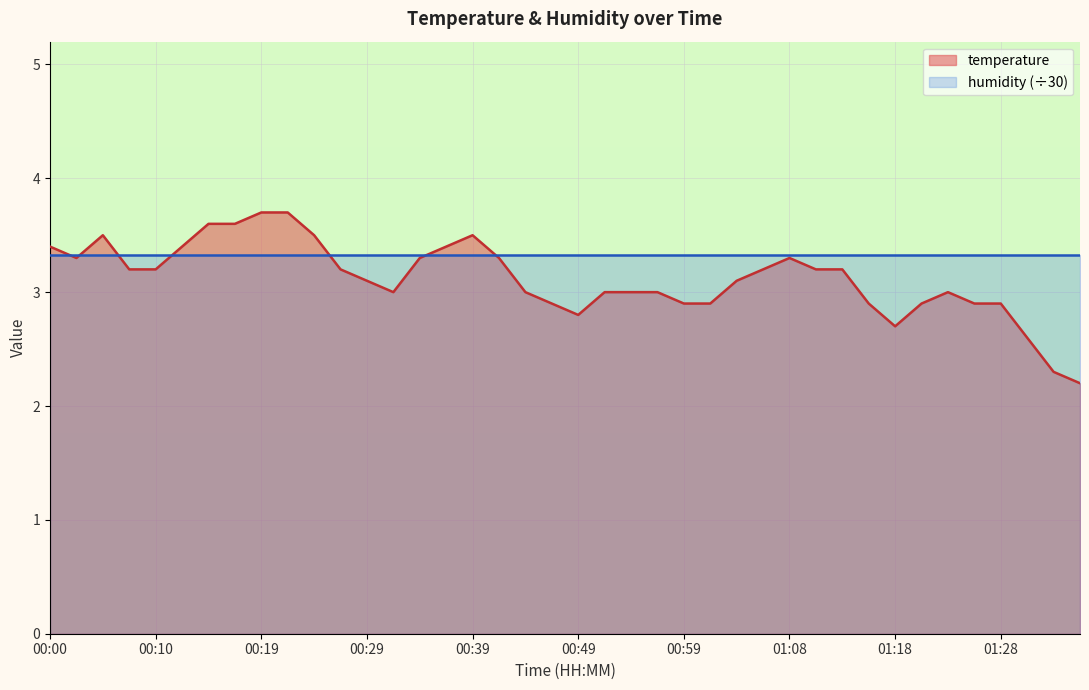

What is the maximum value shown in the chart?

3.7